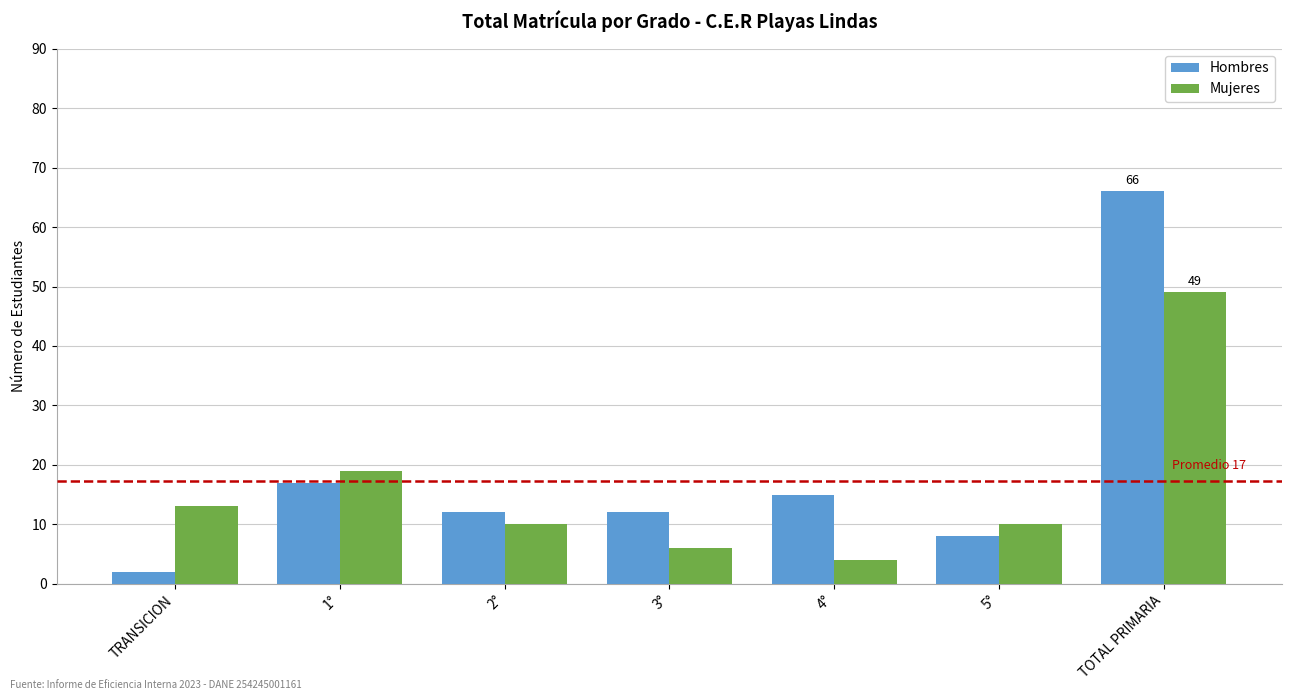

What is the value of the Hombres bar at the 1st from the left?

2